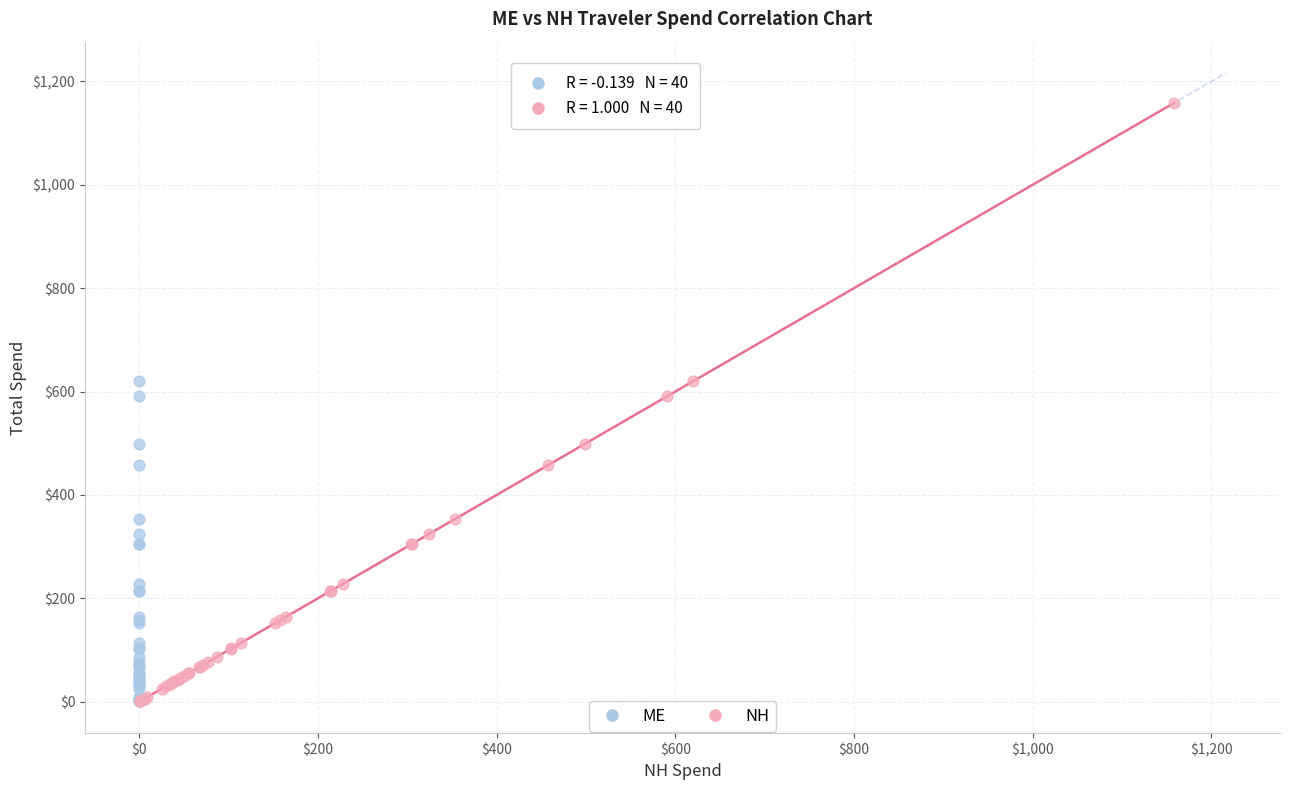

Which series contains the highest Y value?

NH